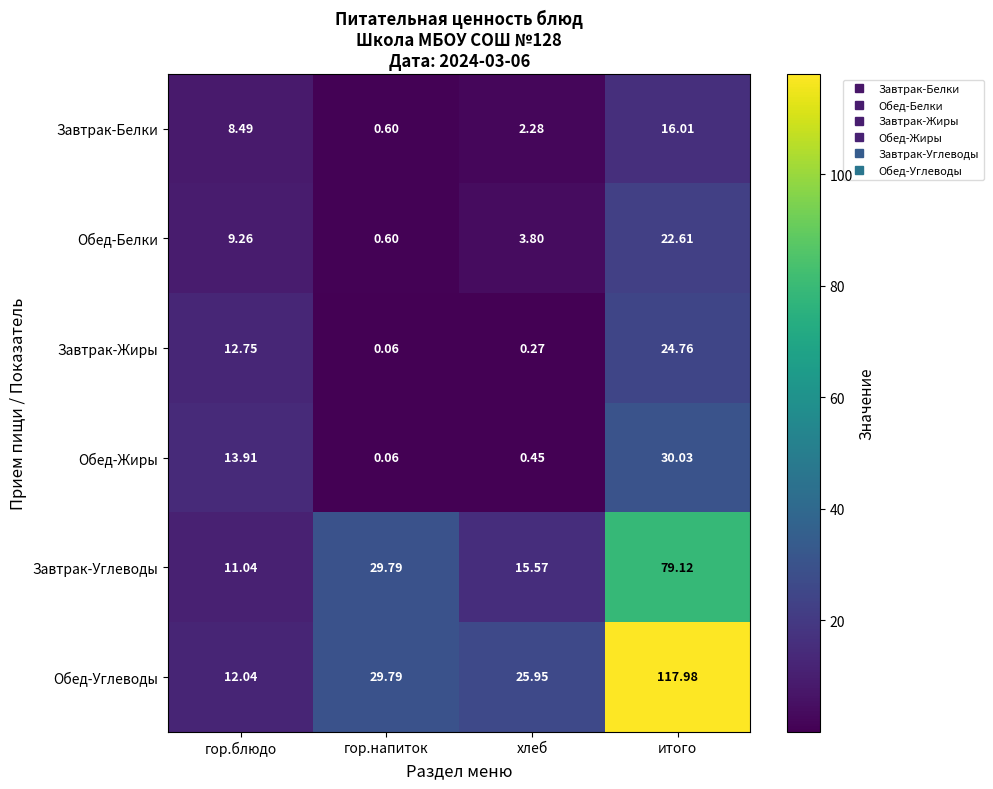

Rank the series by their maximum value, from lowest to highest.

Завтрак-Белки, Обед-Белки, Завтрак-Жиры, Обед-Жиры, Завтрак-Углеводы, Обед-Углеводы